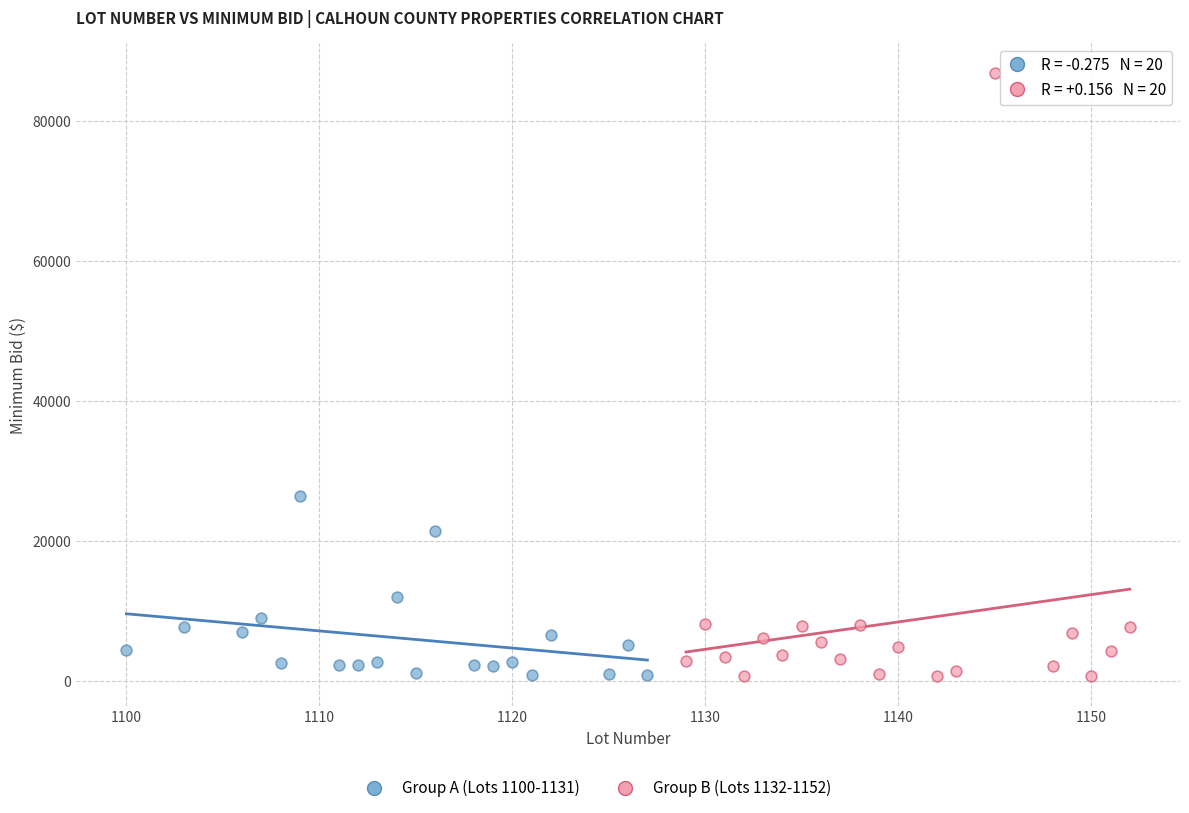

Which series contains the highest Y value?

Group B (Lots 1132-1152)